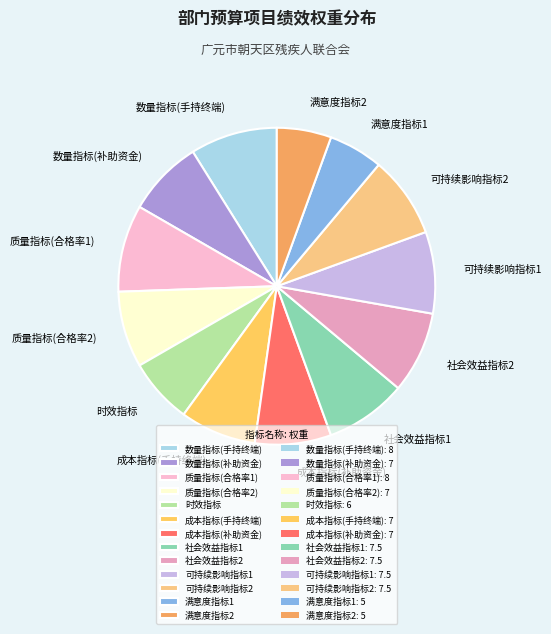

Is the sum of 社会效益指标2 and 可持续影响指标2 greater than half?

No